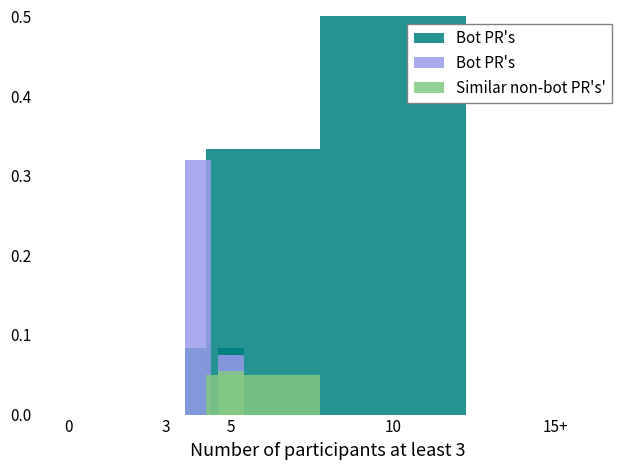

What is the sum of all Similar non-bot PR's' values?

0.1